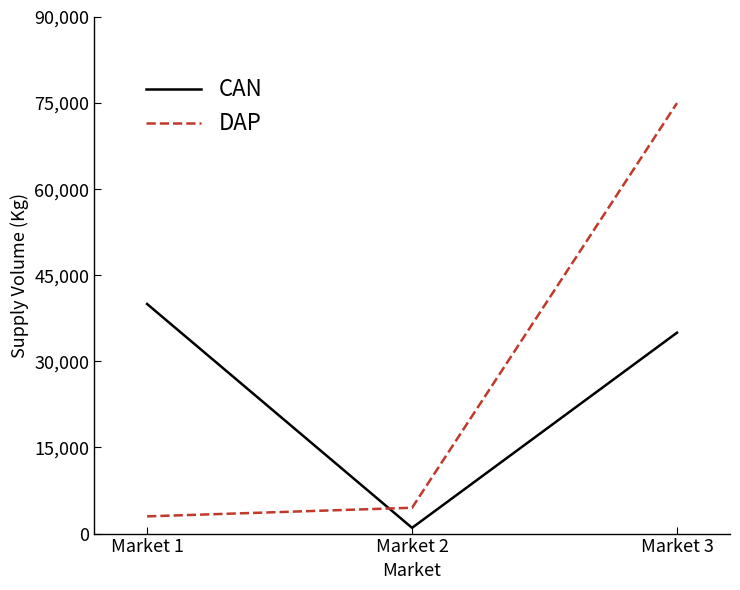

Is the value of CAN at Market 2 greater than the value of DAP at Market 1?

No